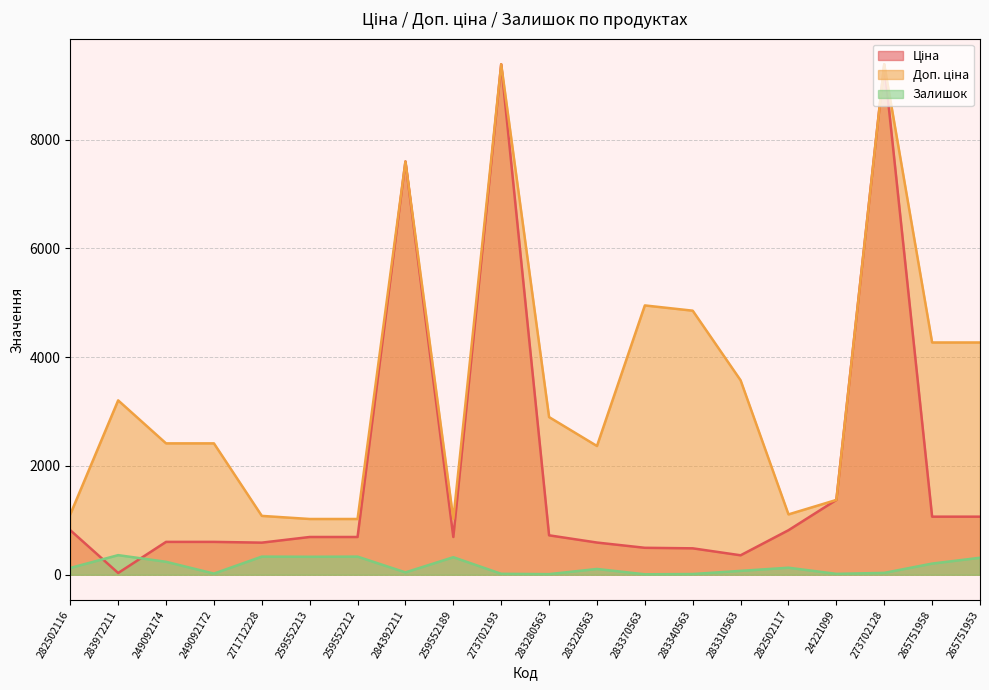

True or false: Доп. ціна and Залишок intersect in this chart.

False